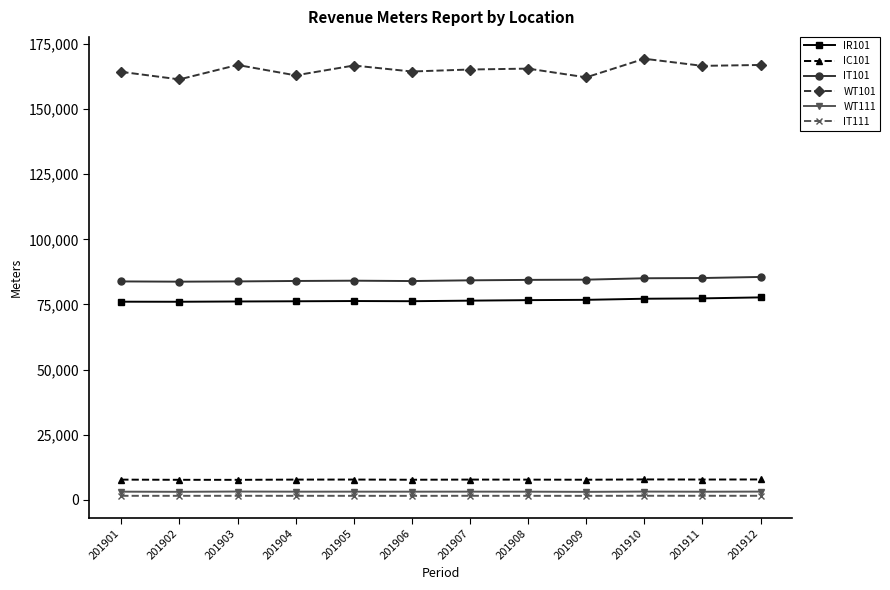

True or false: WT111 has more than 0 interior local peaks.

True